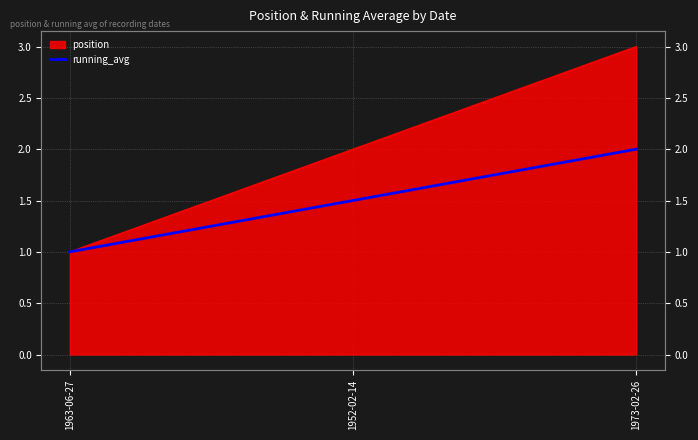

Is it true that the value at 1963-06-27 is 1.0?

True